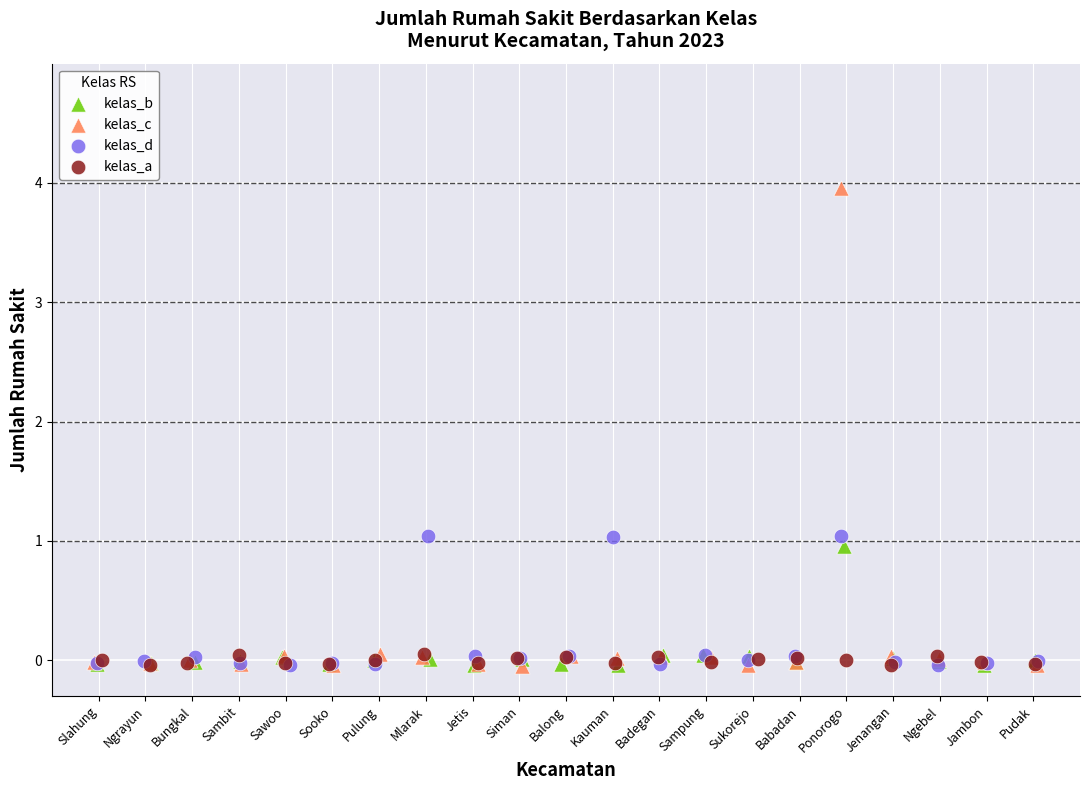

Which series contains the highest Y value?

kelas_c